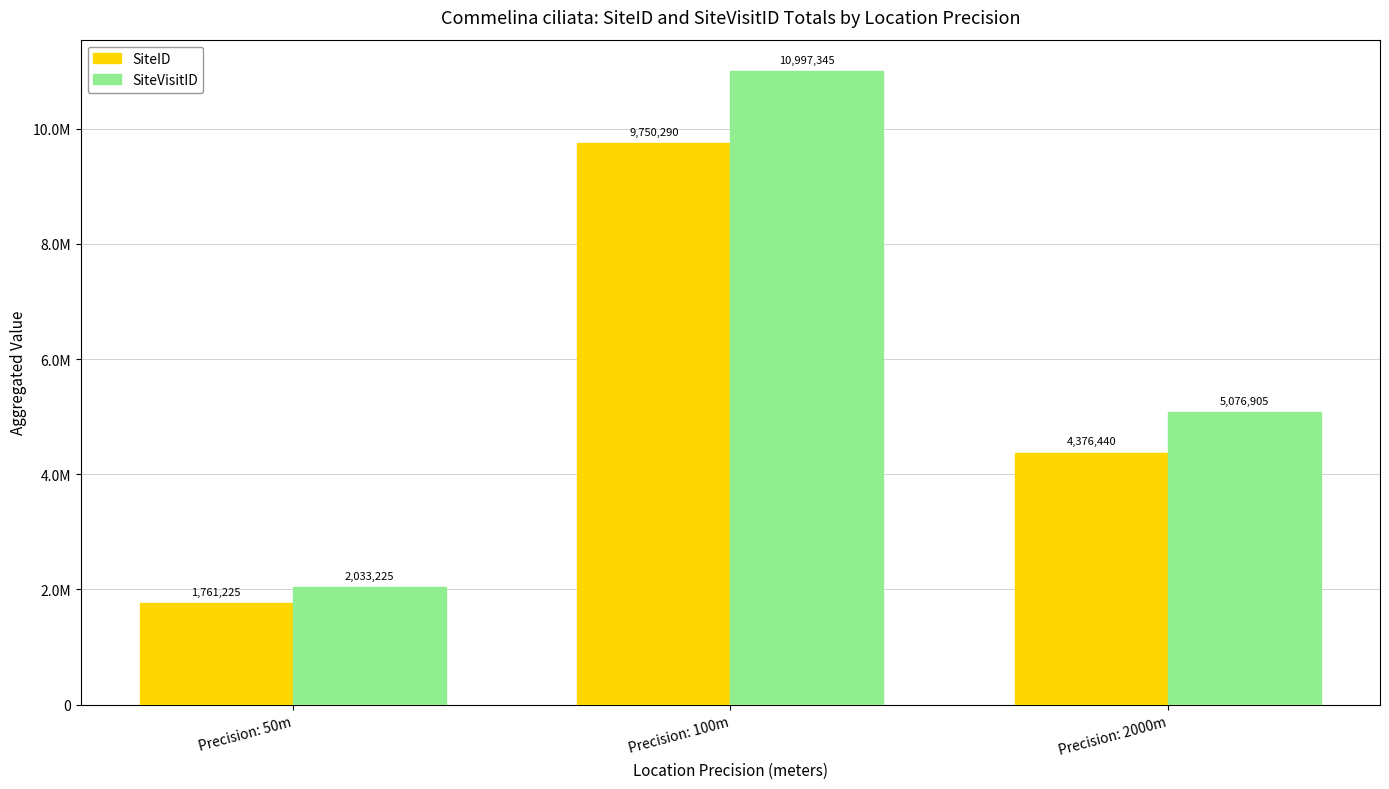

Reading right to left, what are all the values shown in this chart?

SiteID: 4376440	9750290	1761225
SiteVisitID: 5076905	10997345	2033225